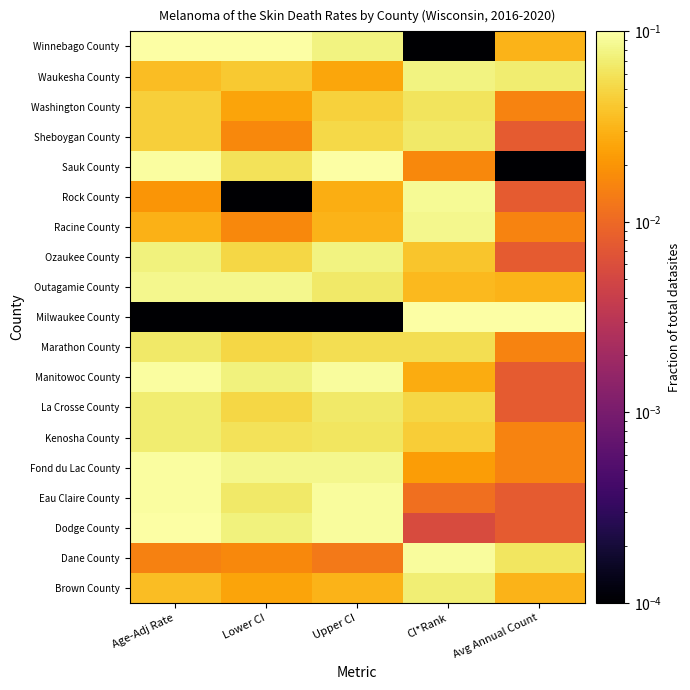

Reading left to right, extract all data points from this chart.

Winnebago County: Age-Adj Rate=0.1	Lower CI=0.1	Upper CI=0.1	CI*Rank=0.0	Avg Annual Count=0.0
Waukesha County: Age-Adj Rate=0.0	Lower CI=0.0	Upper CI=0.0	CI*Rank=0.1	Avg Annual Count=0.1
Washington County: Age-Adj Rate=0.0	Lower CI=0.0	Upper CI=0.0	CI*Rank=0.1	Avg Annual Count=0.0
Sheboygan County: Age-Adj Rate=0.0	Lower CI=0.0	Upper CI=0.1	CI*Rank=0.1	Avg Annual Count=0.0
Sauk County: Age-Adj Rate=0.1	Lower CI=0.1	Upper CI=0.1	CI*Rank=0.0	Avg Annual Count=0.0
Rock County: Age-Adj Rate=0.0	Lower CI=0.0	Upper CI=0.0	CI*Rank=0.1	Avg Annual Count=0.0
Racine County: Age-Adj Rate=0.0	Lower CI=0.0	Upper CI=0.0	CI*Rank=0.1	Avg Annual Count=0.0
Ozaukee County: Age-Adj Rate=0.1	Lower CI=0.1	Upper CI=0.1	CI*Rank=0.0	Avg Annual Count=0.0
Outagamie County: Age-Adj Rate=0.1	Lower CI=0.1	Upper CI=0.1	CI*Rank=0.0	Avg Annual Count=0.0
Milwaukee County: Age-Adj Rate=0.0	Lower CI=0.0	Upper CI=0.0	CI*Rank=0.1	Avg Annual Count=0.1
Marathon County: Age-Adj Rate=0.1	Lower CI=0.1	Upper CI=0.1	CI*Rank=0.1	Avg Annual Count=0.0
Manitowoc County: Age-Adj Rate=0.1	Lower CI=0.1	Upper CI=0.1	CI*Rank=0.0	Avg Annual Count=0.0
La Crosse County: Age-Adj Rate=0.1	Lower CI=0.1	Upper CI=0.1	CI*Rank=0.1	Avg Annual Count=0.0
Kenosha County: Age-Adj Rate=0.1	Lower CI=0.1	Upper CI=0.1	CI*Rank=0.0	Avg Annual Count=0.0
Fond du Lac County: Age-Adj Rate=0.1	Lower CI=0.1	Upper CI=0.1	CI*Rank=0.0	Avg Annual Count=0.0
Eau Claire County: Age-Adj Rate=0.1	Lower CI=0.1	Upper CI=0.1	CI*Rank=0.0	Avg Annual Count=0.0
Dodge County: Age-Adj Rate=0.1	Lower CI=0.1	Upper CI=0.1	CI*Rank=0.0	Avg Annual Count=0.0
Dane County: Age-Adj Rate=0.0	Lower CI=0.0	Upper CI=0.0	CI*Rank=0.1	Avg Annual Count=0.1
Brown County: Age-Adj Rate=0.0	Lower CI=0.0	Upper CI=0.0	CI*Rank=0.1	Avg Annual Count=0.0